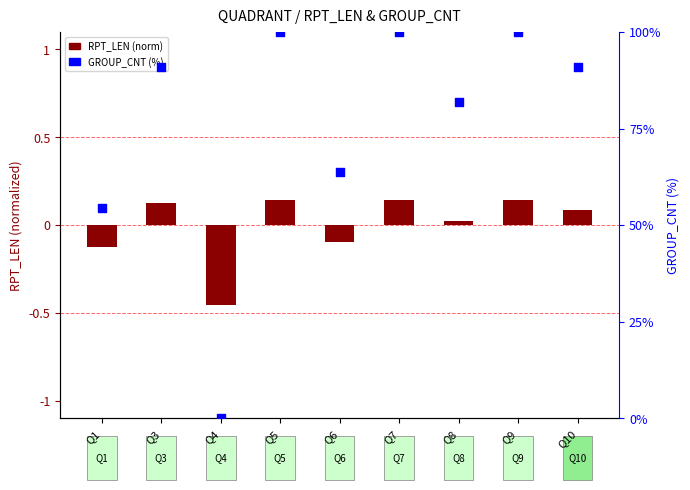

What is the total value across all series at Q4?

-0.5